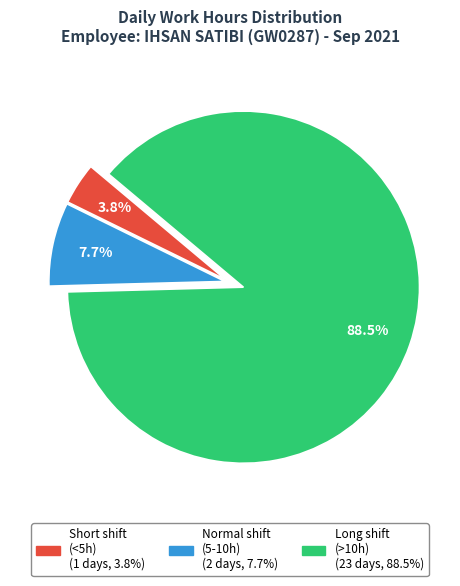

Count the number of slices in the pie.

3